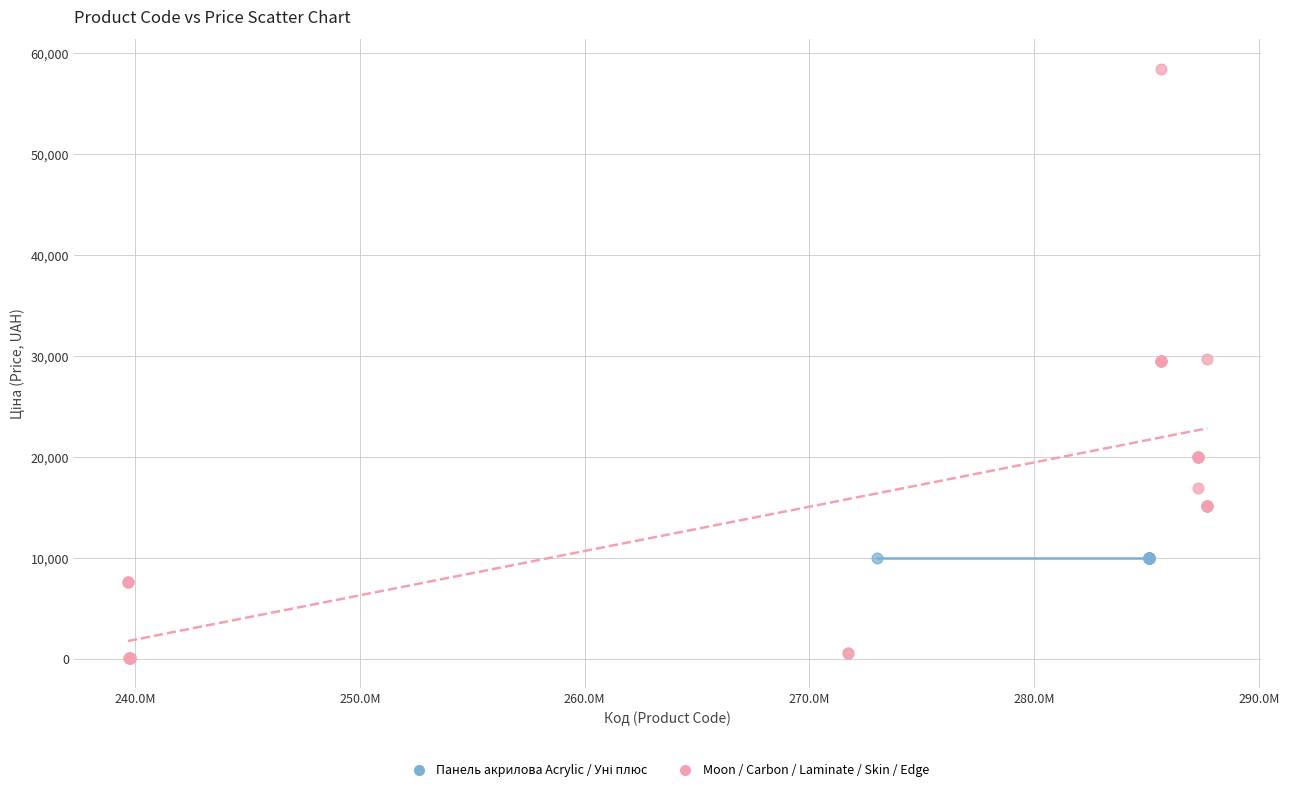

Which series contains the highest Y value?

Moon / Carbon / Laminate / Skin / Edge